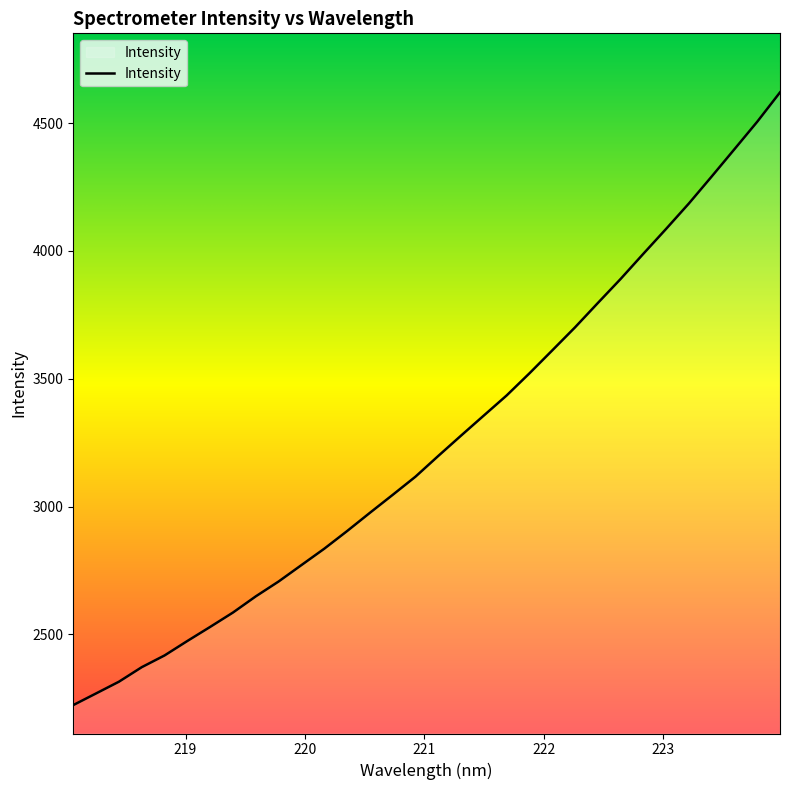

What is the minimum value shown in the chart?

2223.5